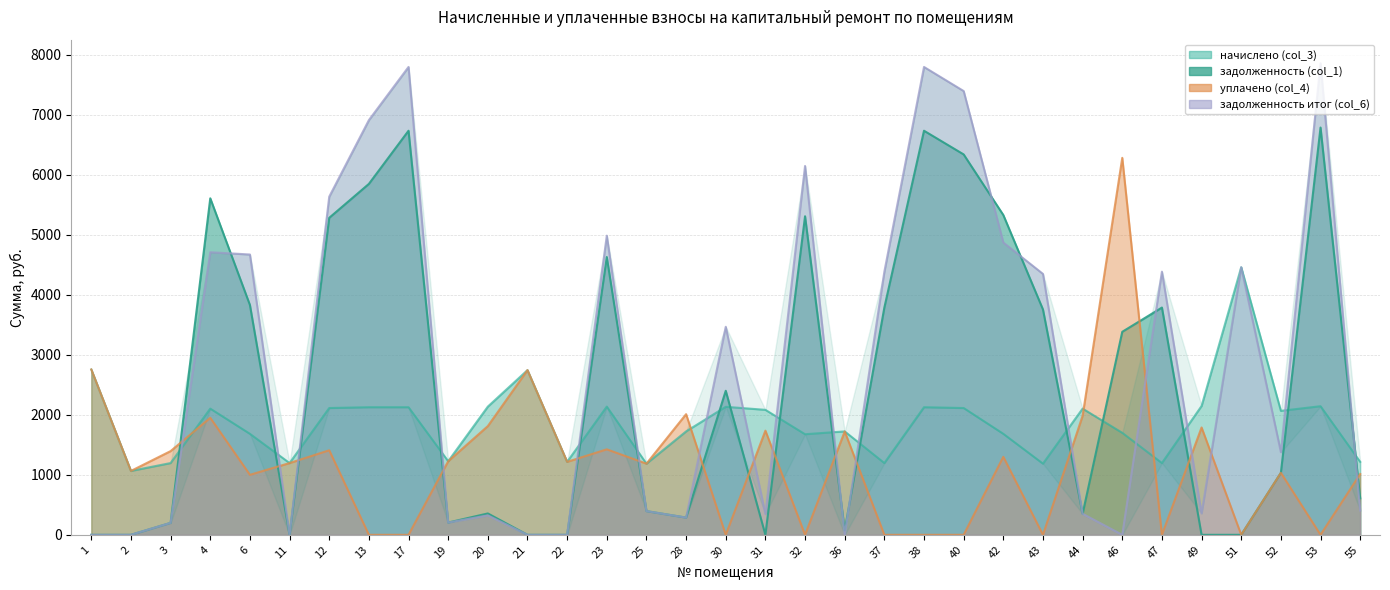

How many interior local valleys does the начислено (col_3) series have?

10